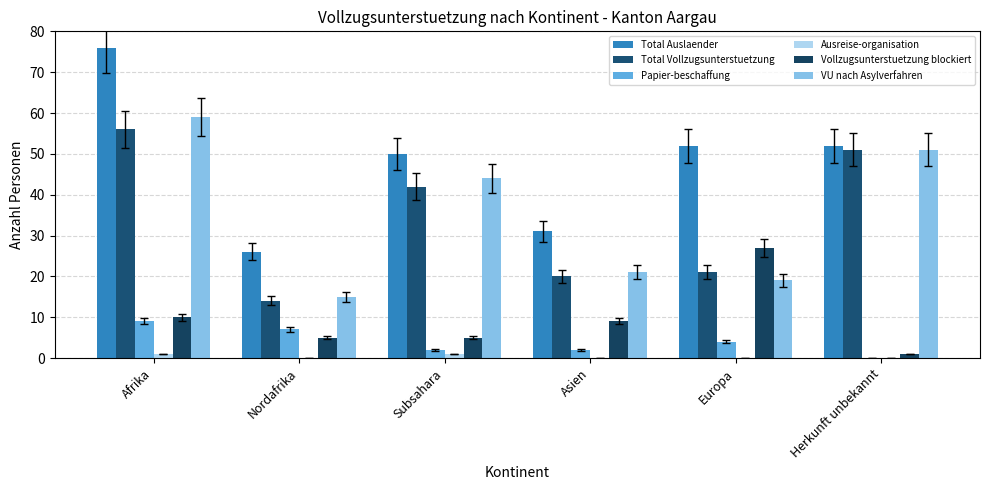

Which series has the largest total across all categories?

Total Auslaender